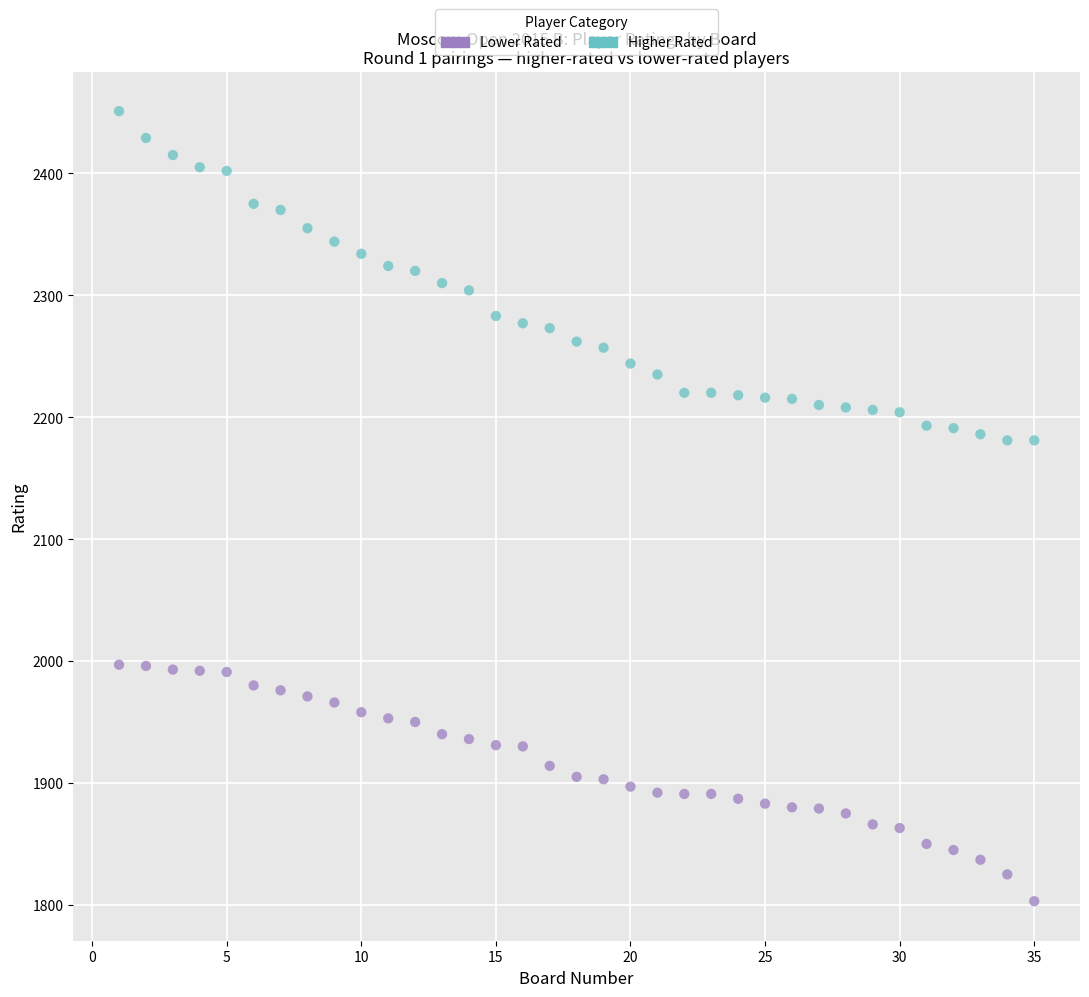

Which series reaches the minimum Y coordinate?

Lower Rated